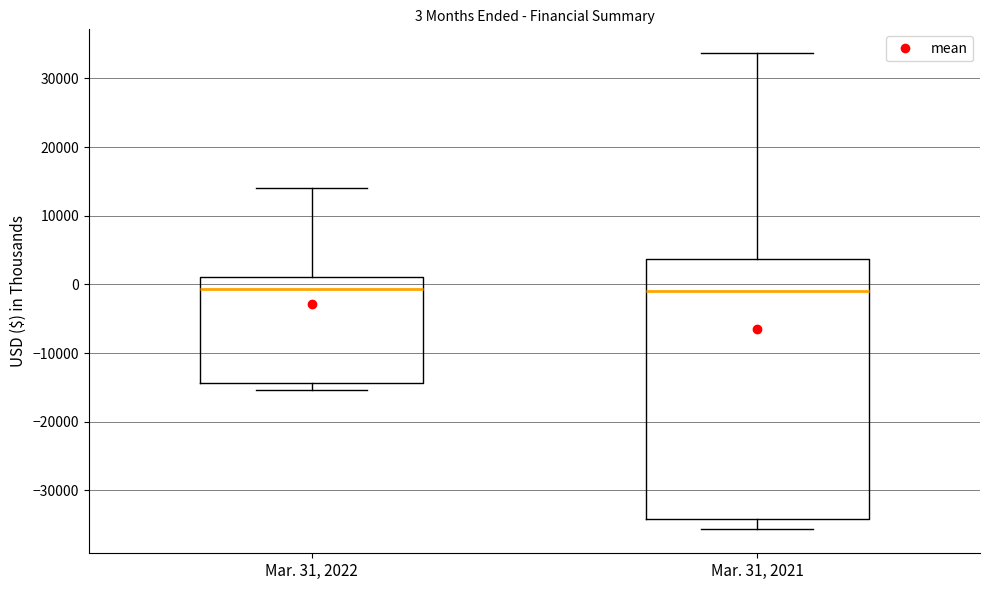

Which box is the tallest, from its lower edge to its upper edge?

Mar. 31, 2021